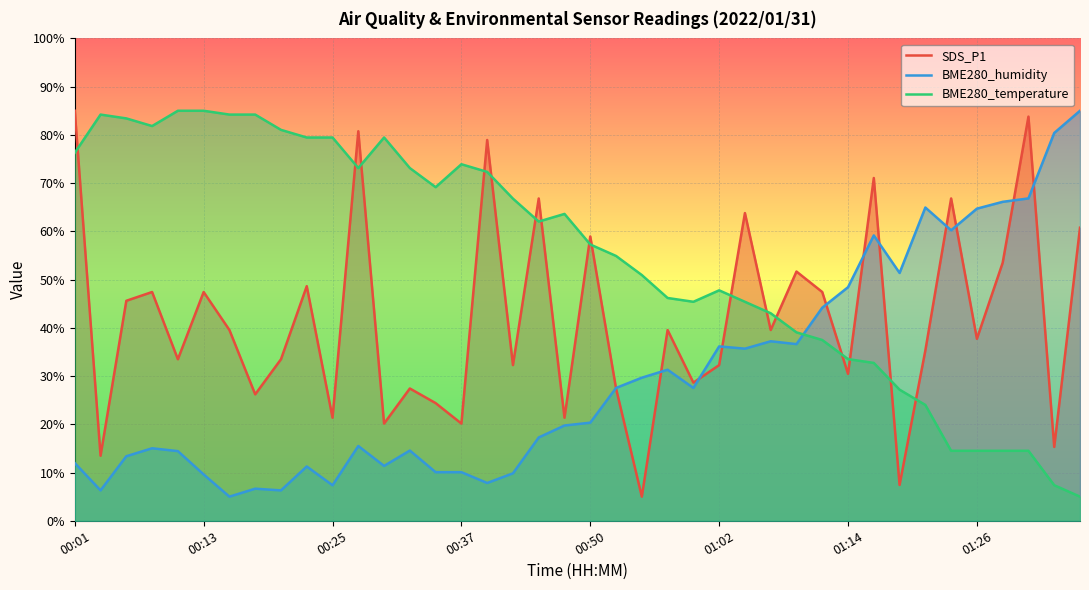

In BME280_humidity, how many points are lower than both neighbors (excluding endpoints)?

11